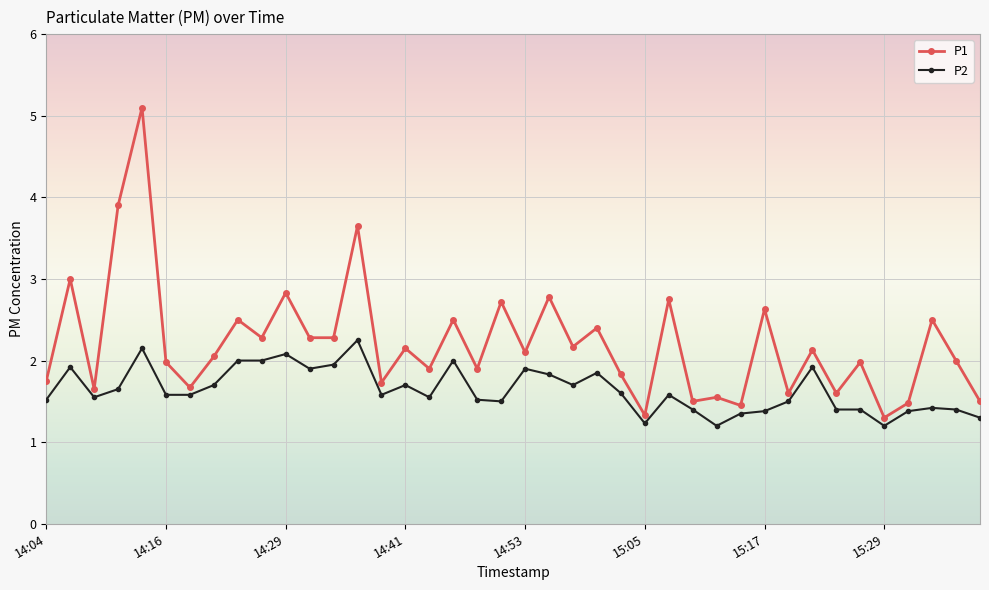

How many lines are shown in the chart?

2